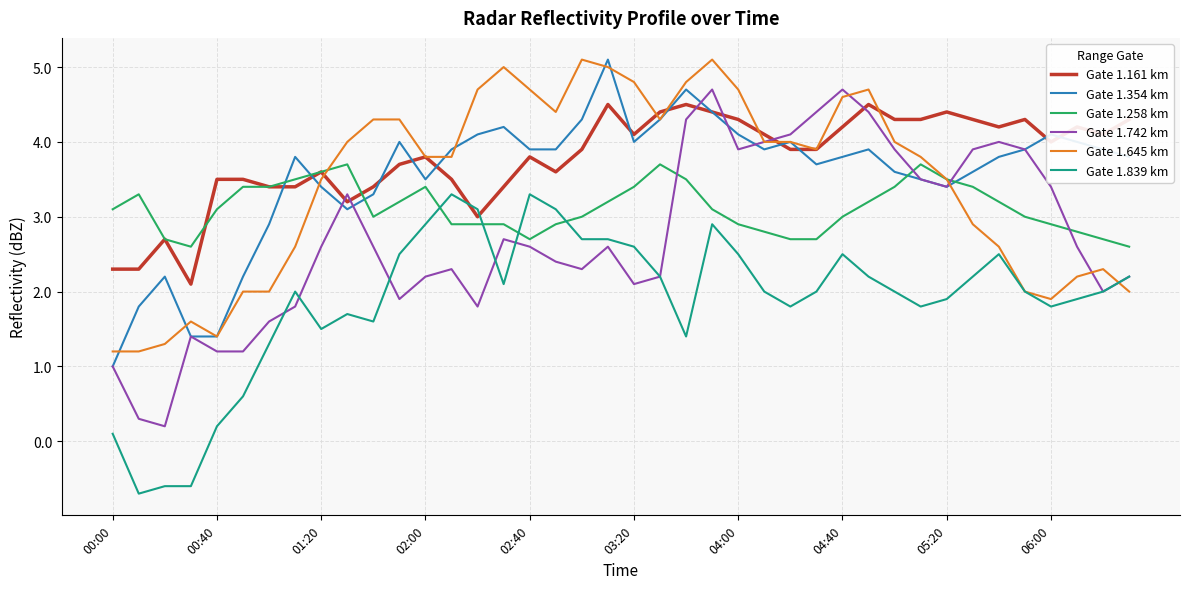

What is the difference between the maximum and minimum values in the Gate 1.258 km series?

1.1